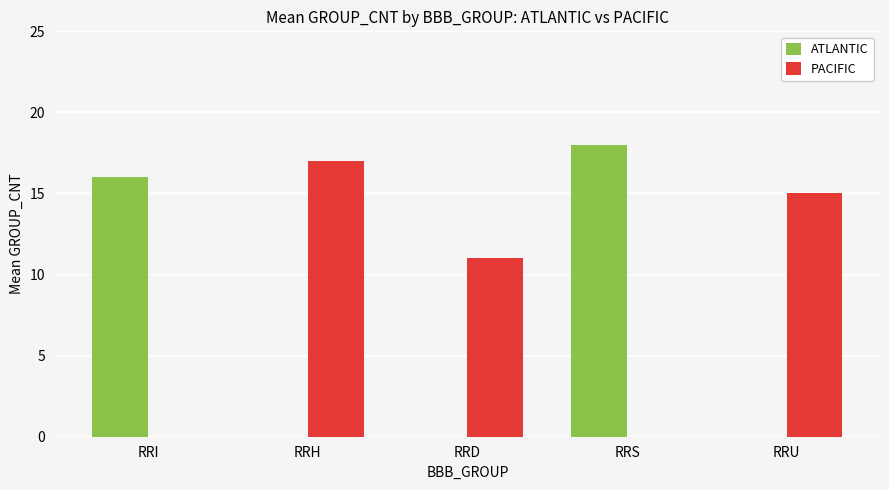

Which series changed the most between RRS and RRU?

ATLANTIC